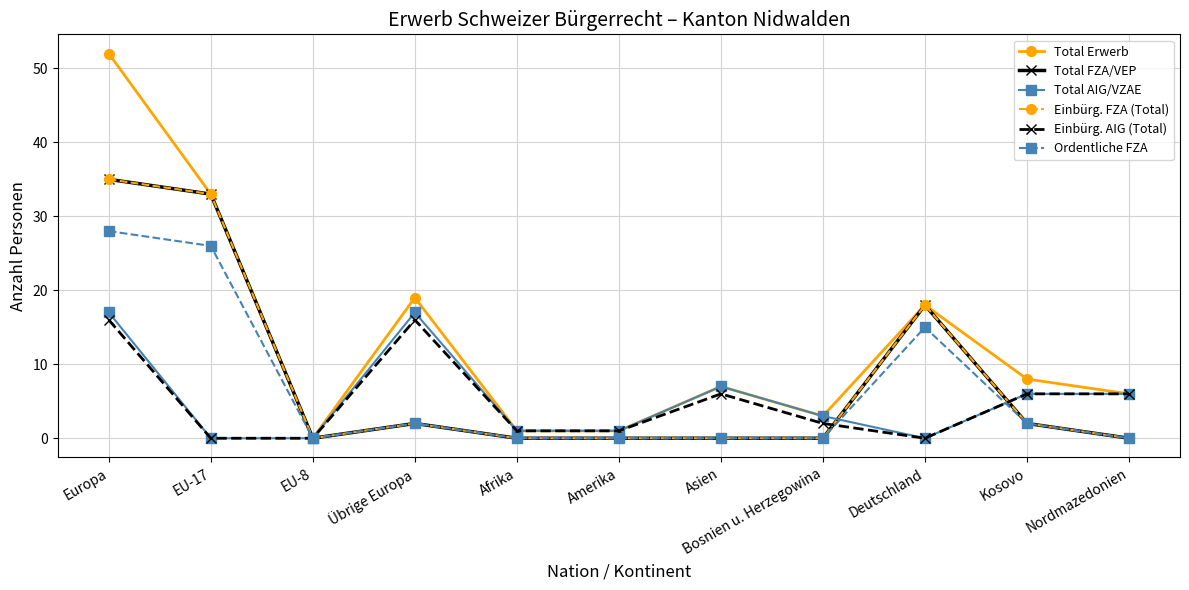

Does the chart have visible grid lines?

Yes